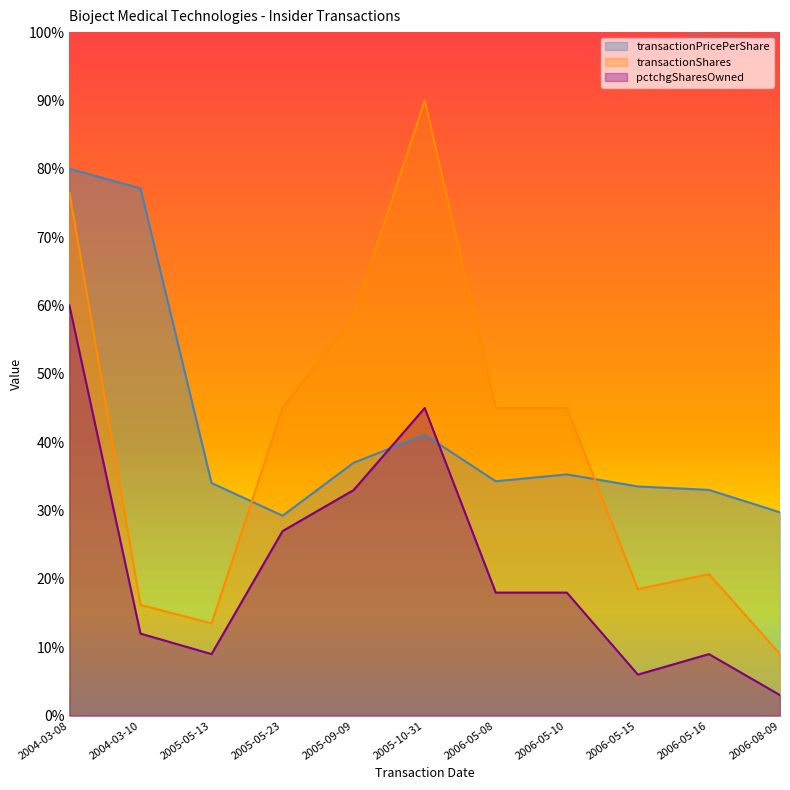

At which label does transactionShares reach its minimum?

2006-08-09